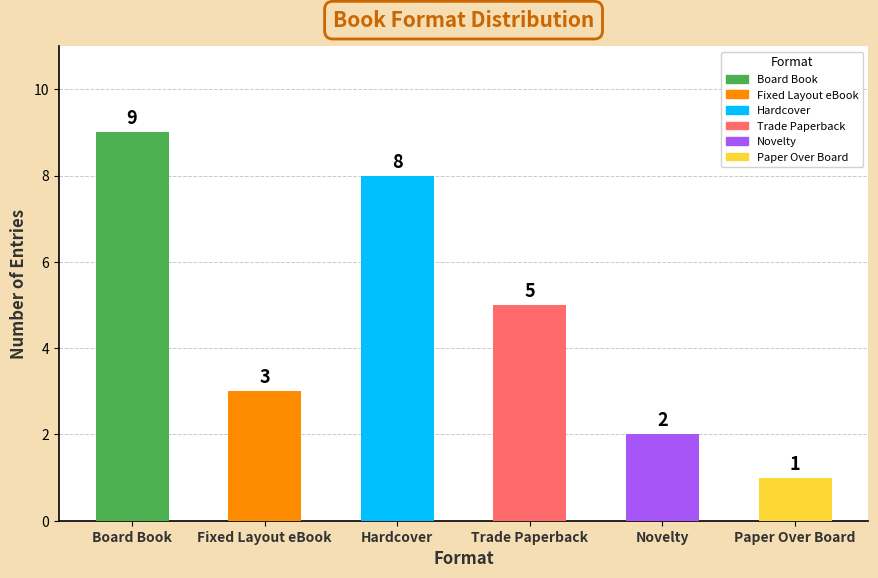

What is the difference between the maximum and minimum values?

8